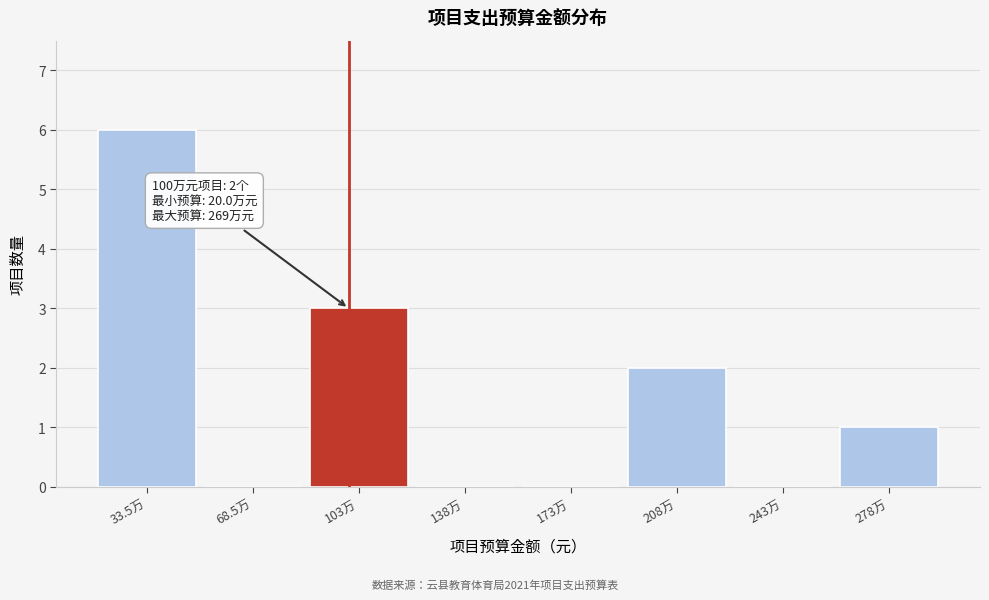

Reading right to left, list all the values displayed in this chart.

278万=1	243万=0	208万=2	173万=0	138万=0	103万=3	68.5万=0	33.5万=6